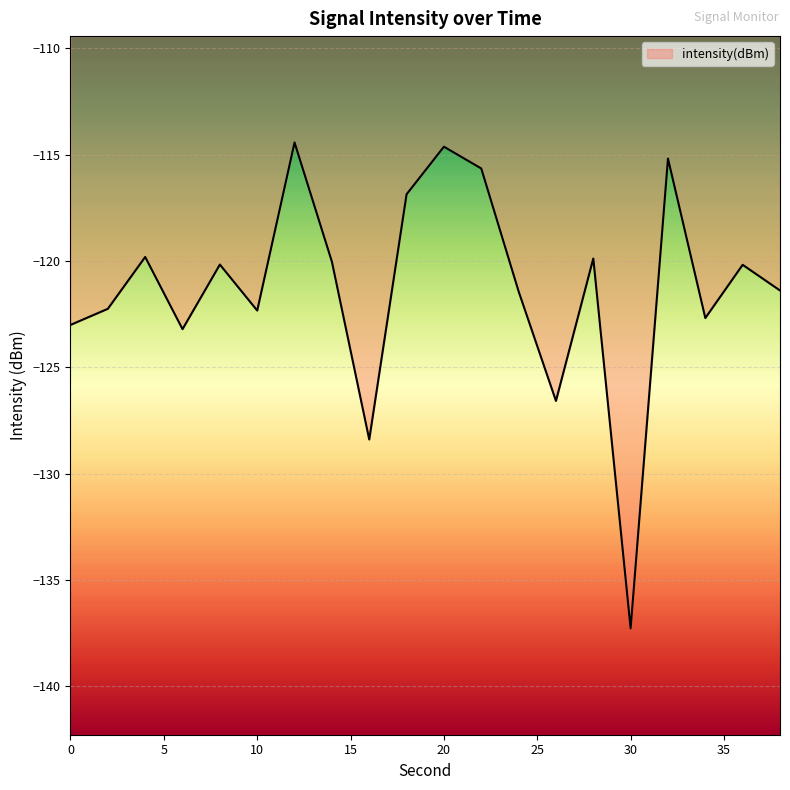

What is the greatest value displayed?

-114.4